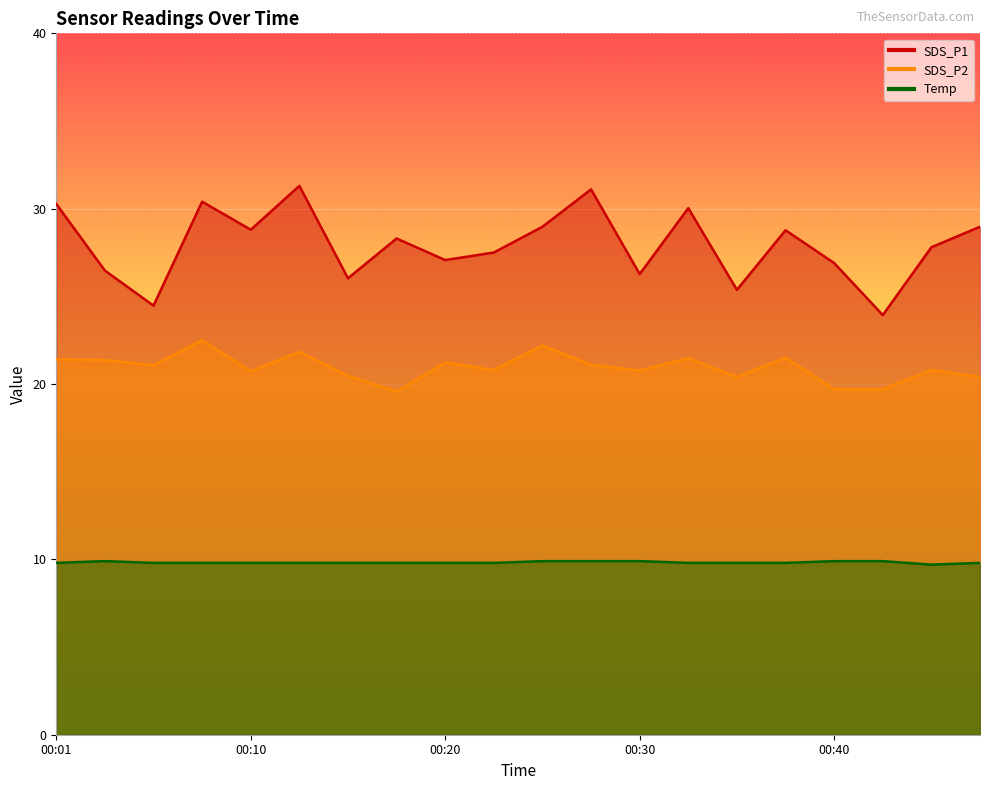

Which series changed the most between 00:40 and 00:42?

SDS_P1